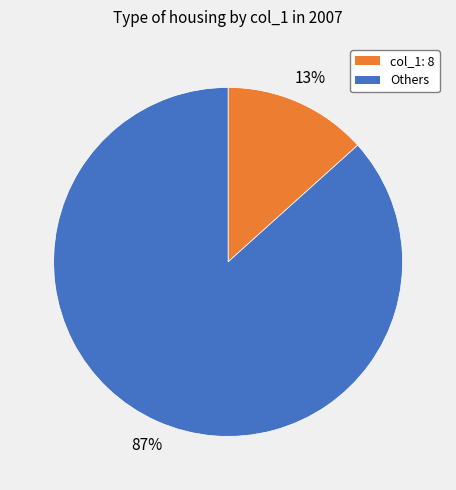

To the nearest percent, what is the average slice percentage?

50%